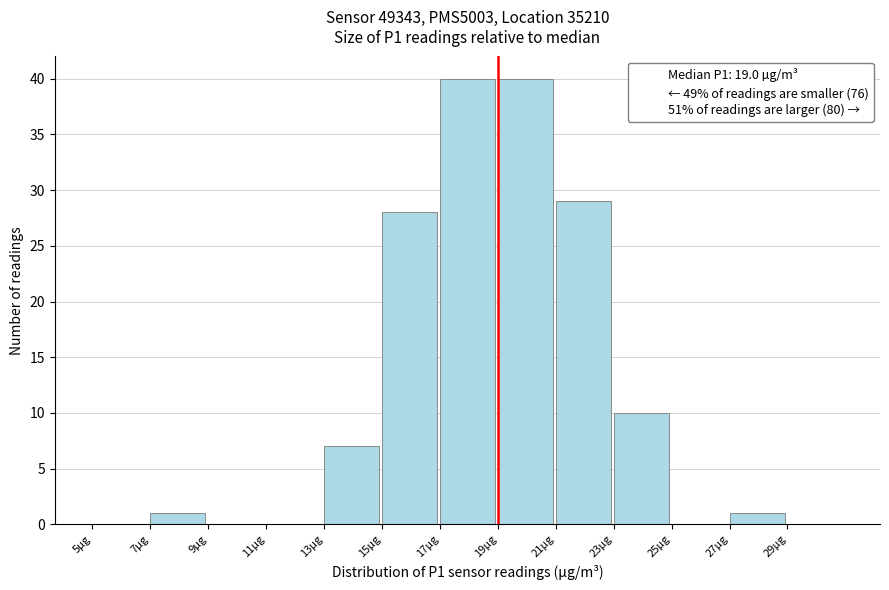

Reading left to right, list every bar in this chart as the range it spans on the x-axis followed by its height. The values are not printed on the chart, so give them approximately, as read against the axis.

5 to 7: 0
7 to 9: 1
9 to 11: 0
11 to 13: 0
13 to 15: 7
15 to 17: 28
17 to 19: 40
19 to 21: 40
21 to 23: 29
23 to 25: 10
25 to 27: 0
27 to 29: 1
29 to 31: 0